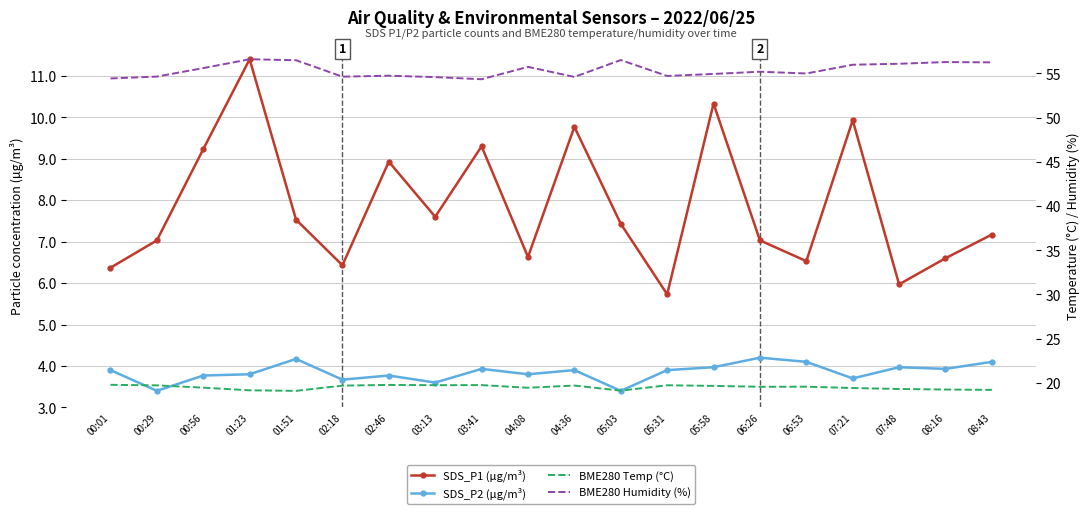

Which category has the highest value across all series?

01:23